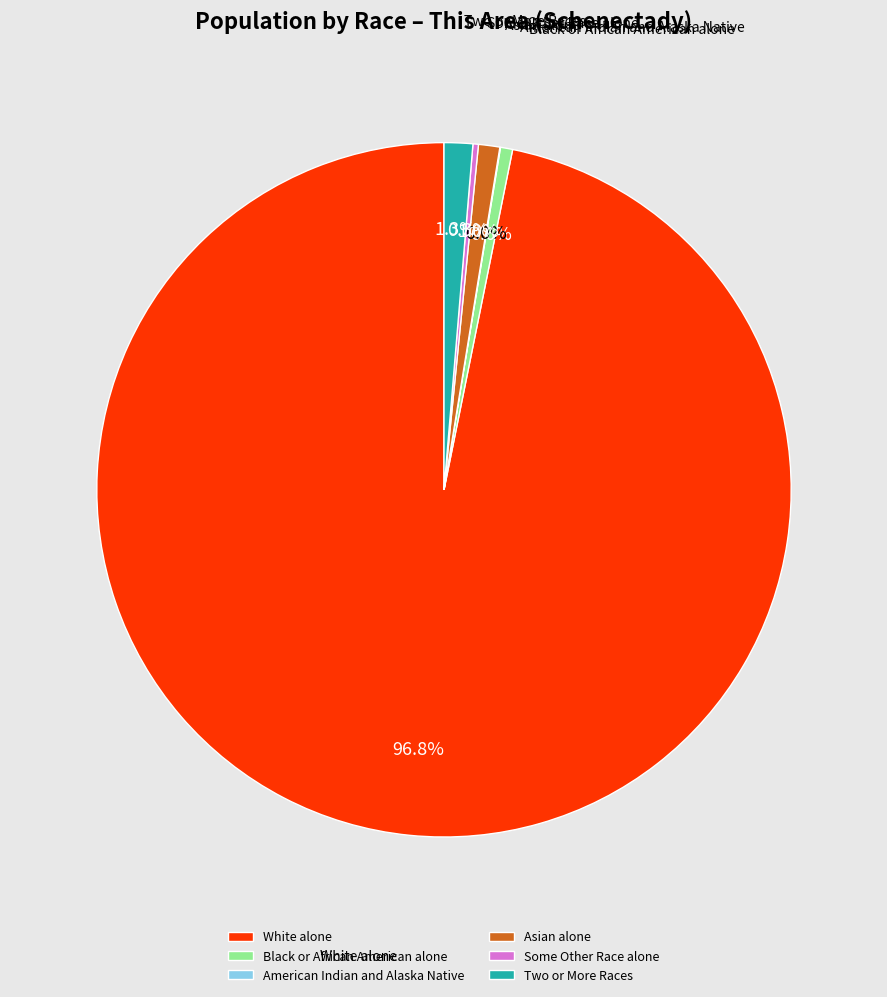

Is Asian alone the majority of the pie?

No